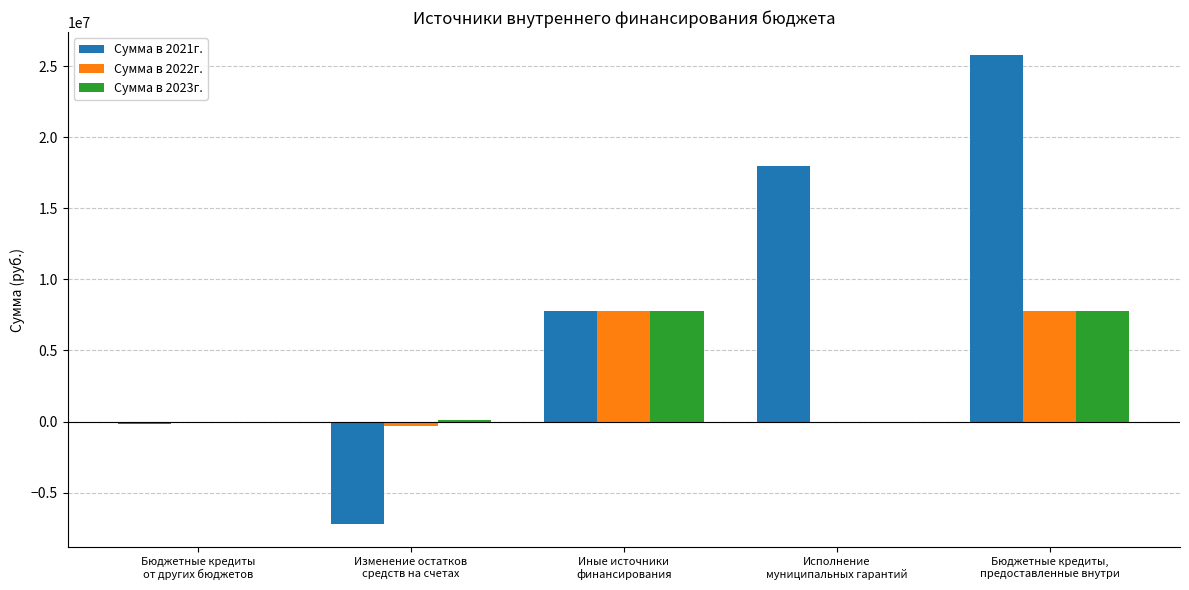

Which series has the largest total across all categories?

Сумма в 2021г.